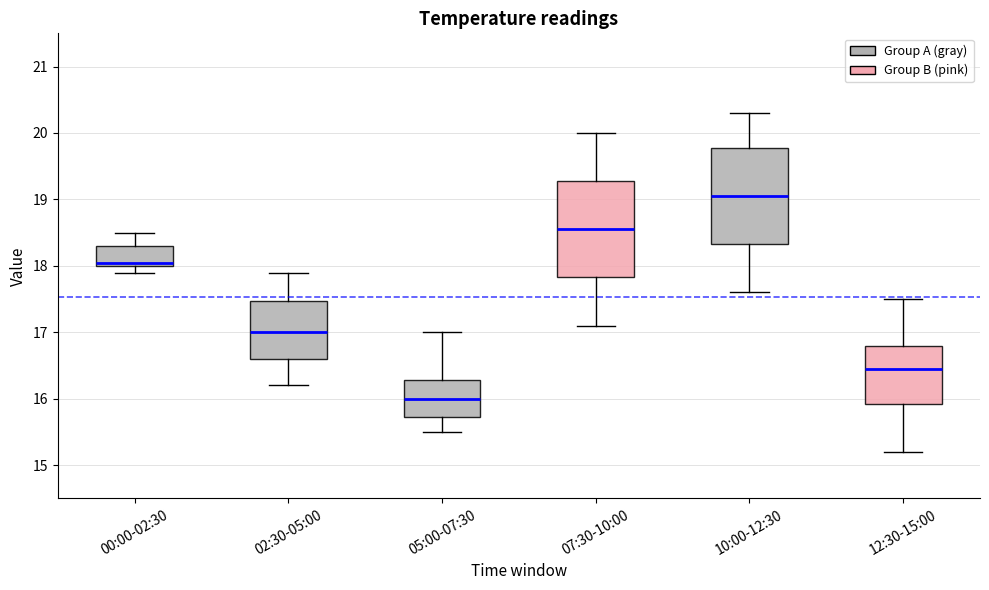

Which box's median line is the highest?

10:00-12:30